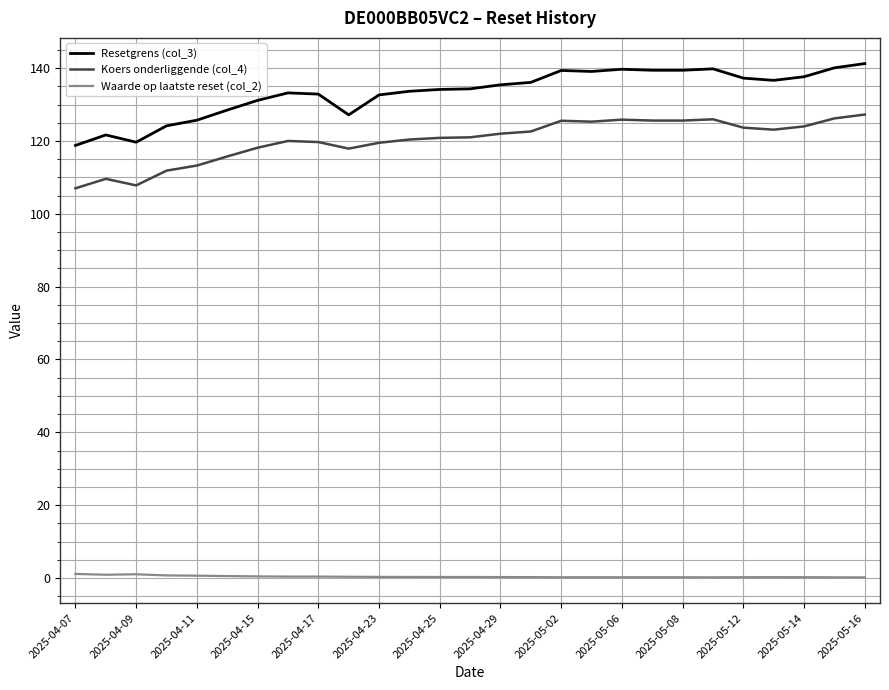

Which series has the largest total across all categories?

Resetgrens (col_3)